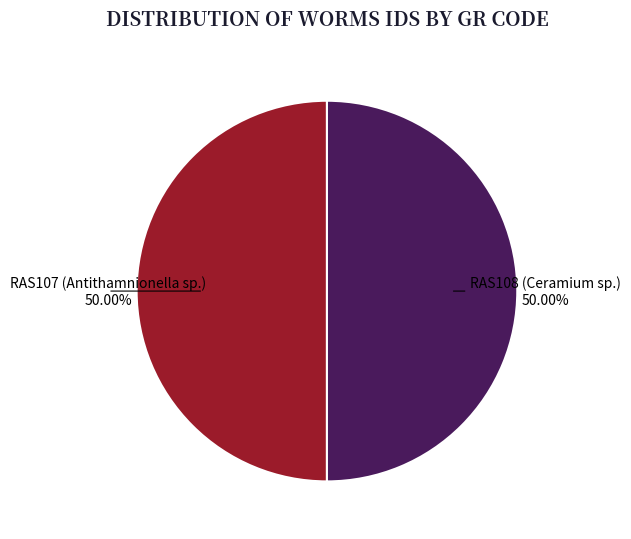

What is the ratio of the value at RAS108 (Ceramium sp.) to the value at RAS107 (Antithamnionella sp.)?

1.0